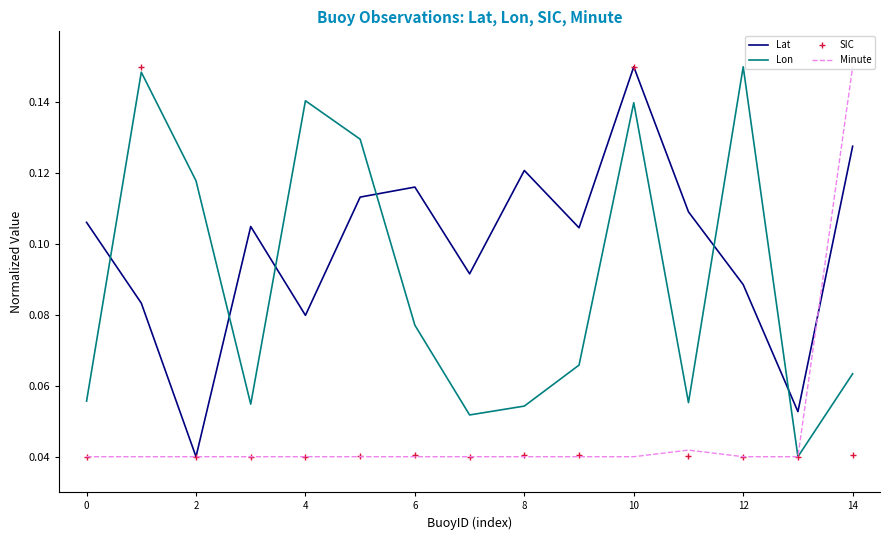

True or false: Minute and Lat cross at least once.

True